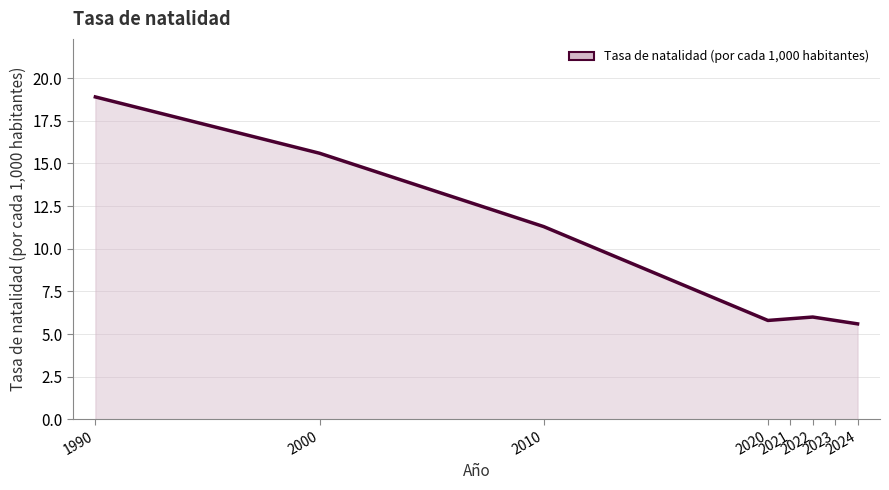

Reading left to right, list all the values displayed in this chart.

1990=18.9	2000=15.6	2010=11.3	2020=5.8	2021=5.9	2022=6.0	2023=5.8	2024=5.6